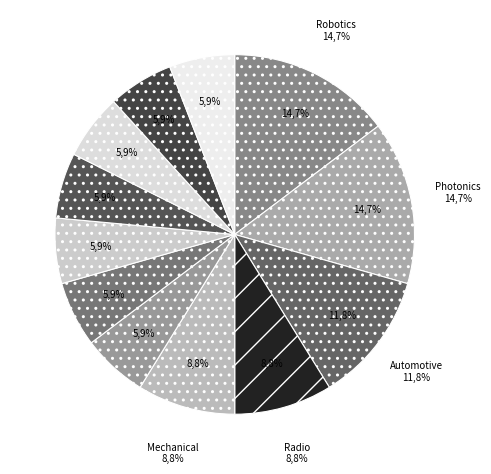

True or false: Automotive Engineering Technicians accounts for 12% of the total.

True